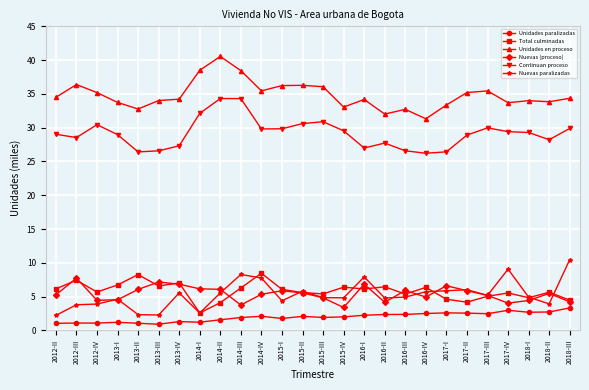

What is the difference between the Nuevas (proceso) values at 2016-II and 2016-III?

1.7